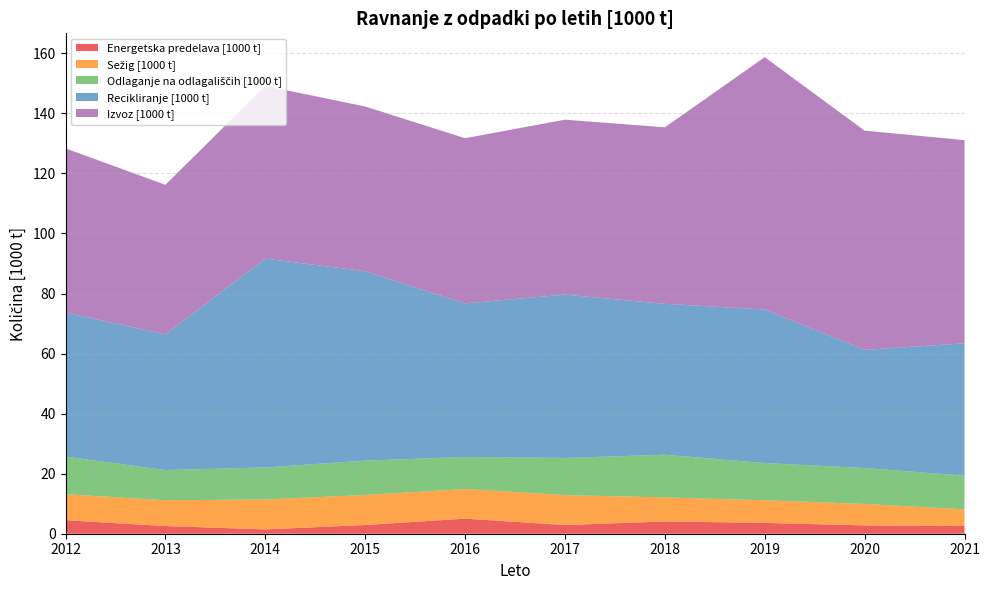

Reading right to left, list all the values displayed in this chart.

Energetska predelava [1000 t]: 2.6	2.8	3.6	4.1	2.9	5.0	2.9	1.4	2.6	4.5
Sežig [1000 t]: 5.5	7.1	7.5	8.0	10.0	9.9	10.0	10.0	8.6	8.7
Odlaganje na odlagališčih [1000 t]: 11.2	12.0	12.4	14.2	12.4	10.7	11.4	10.7	10.0	12.5
Recikliranje [1000 t]: 44.1	39.3	51.1	50.3	54.4	51.2	63.1	69.5	45.2	48.0
Izvoz [1000 t]: 67.7	73.0	84.0	58.8	58.3	55.0	54.9	57.5	49.8	54.7